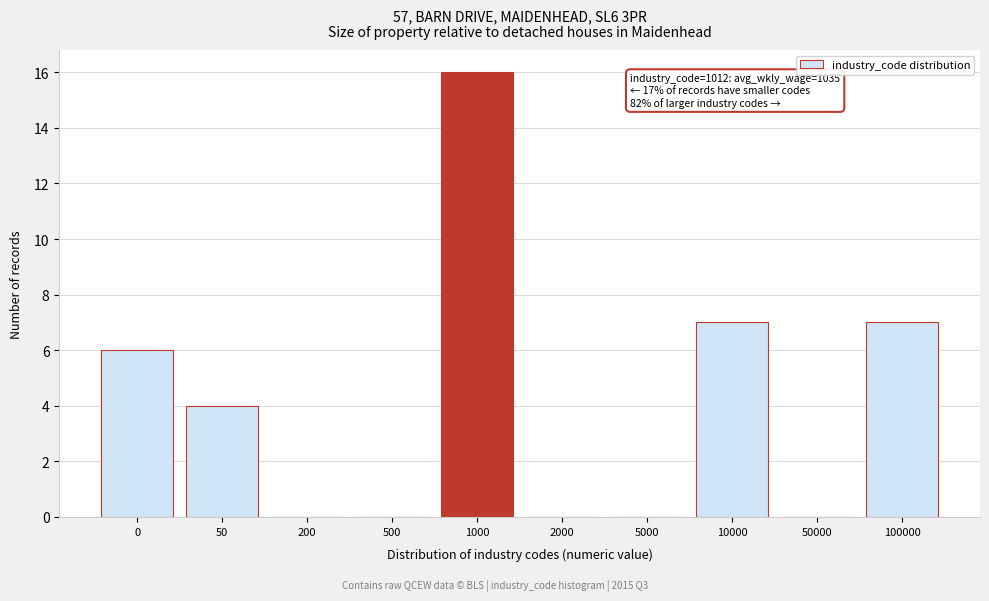

Reading left to right, extract all data points from this chart.

0=6	50=4	200=0	500=0	1000=16	2000=0	5000=0	10000=7	50000=0	100000=7